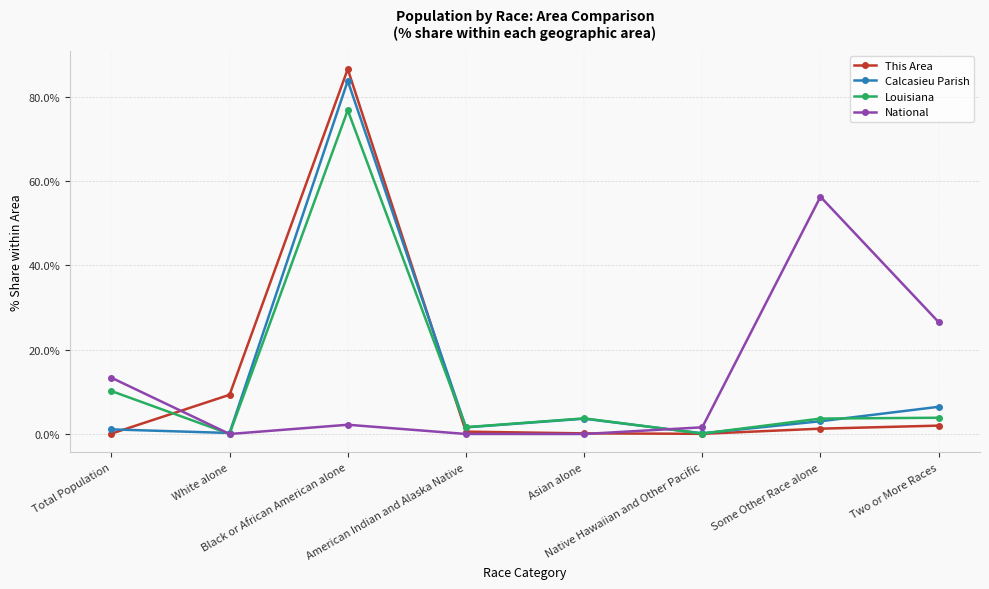

How many lines are shown in the chart?

4